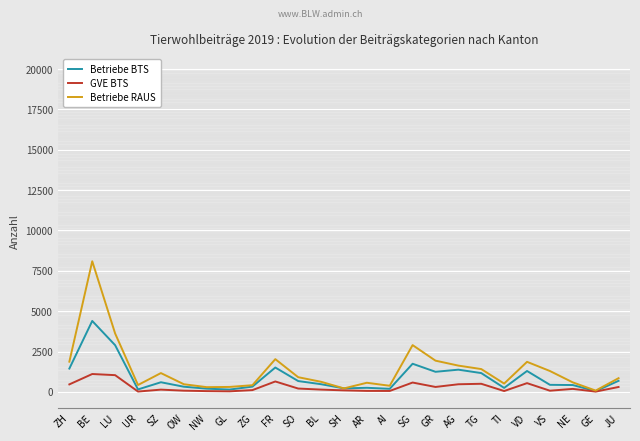

In Betriebe BTS, how many points are higher than both neighbors (excluding endpoints)?

7